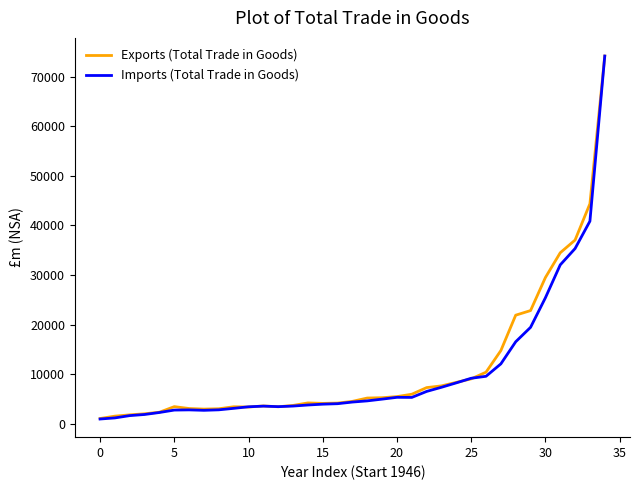

What is the maximum value shown in the chart?

74127